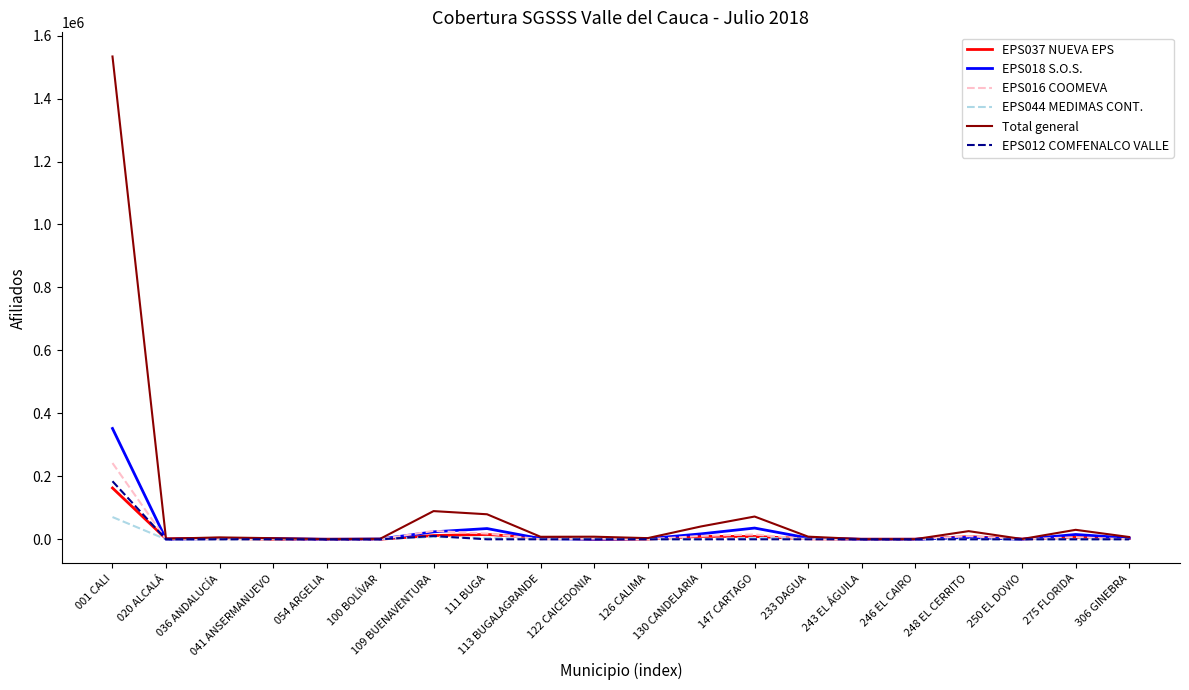

The value of Total general at 020 ALCALÁ is 1817. True or false?

True